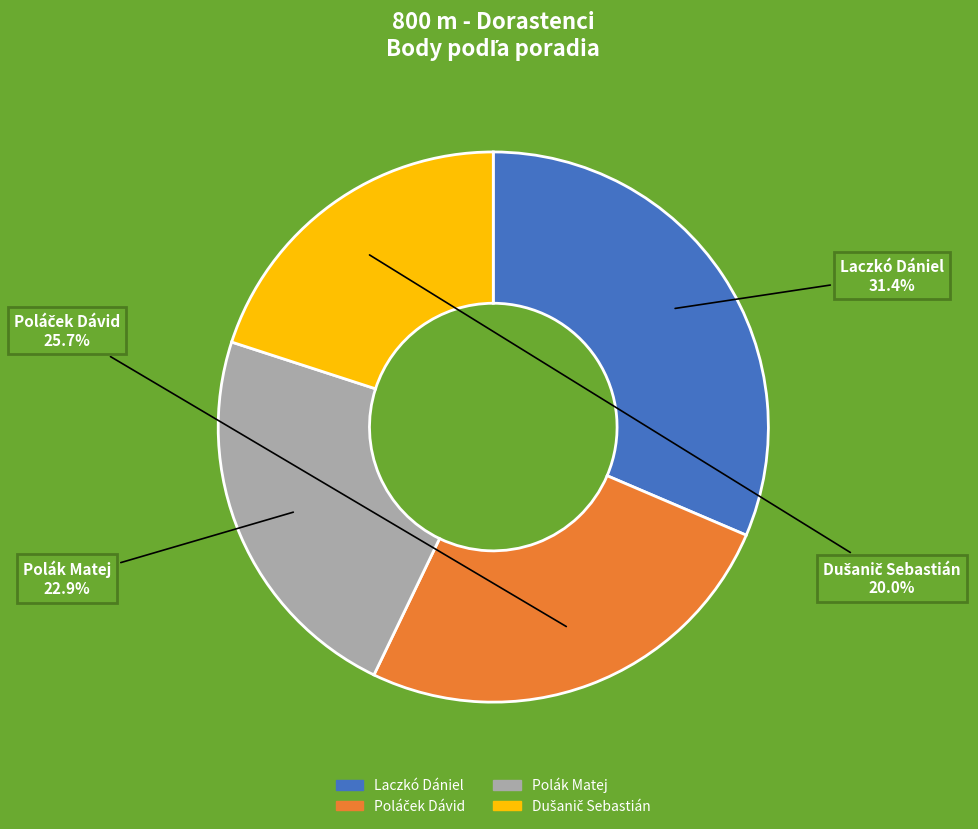

Which slice is the largest?

Laczkó Dániel